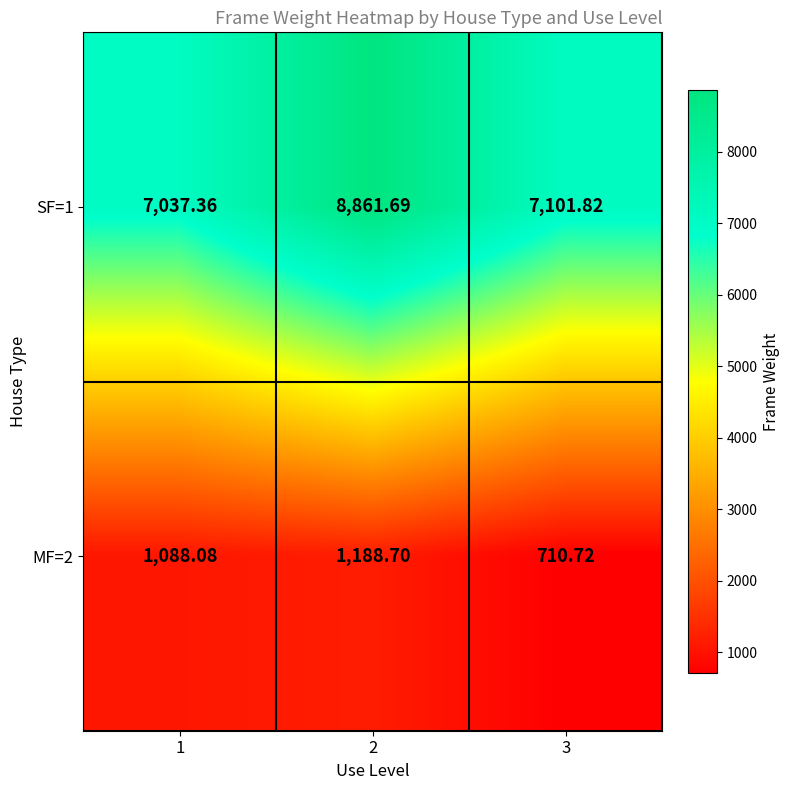

Is the value of MF=2 at 3 greater than the value of SF=1 at 2?

No